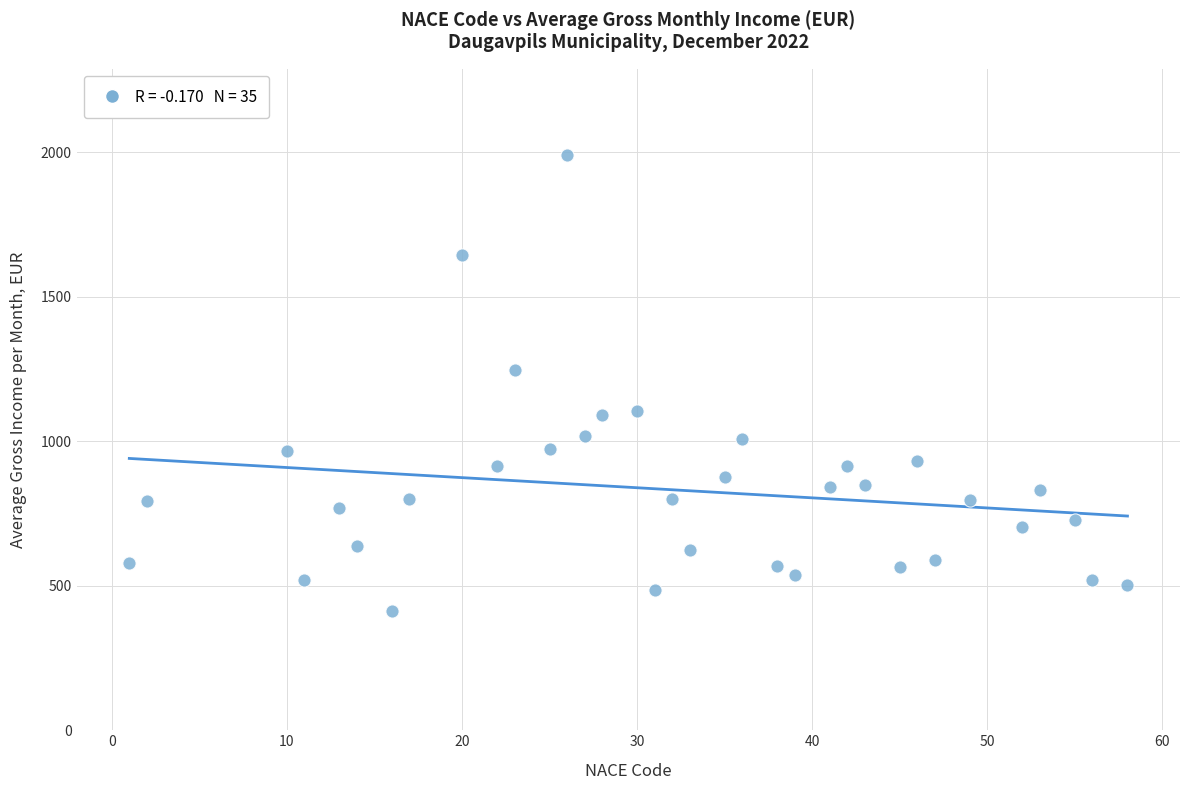

What is the range of X values (max minus min)?

57.0